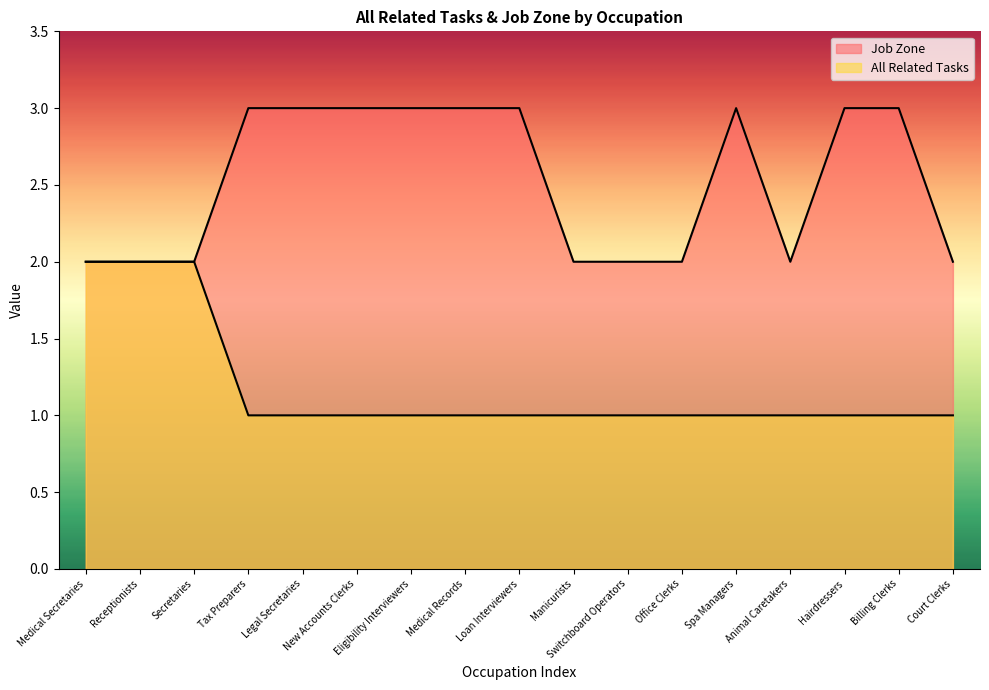

What is the highest value of the Job Zone series?

3